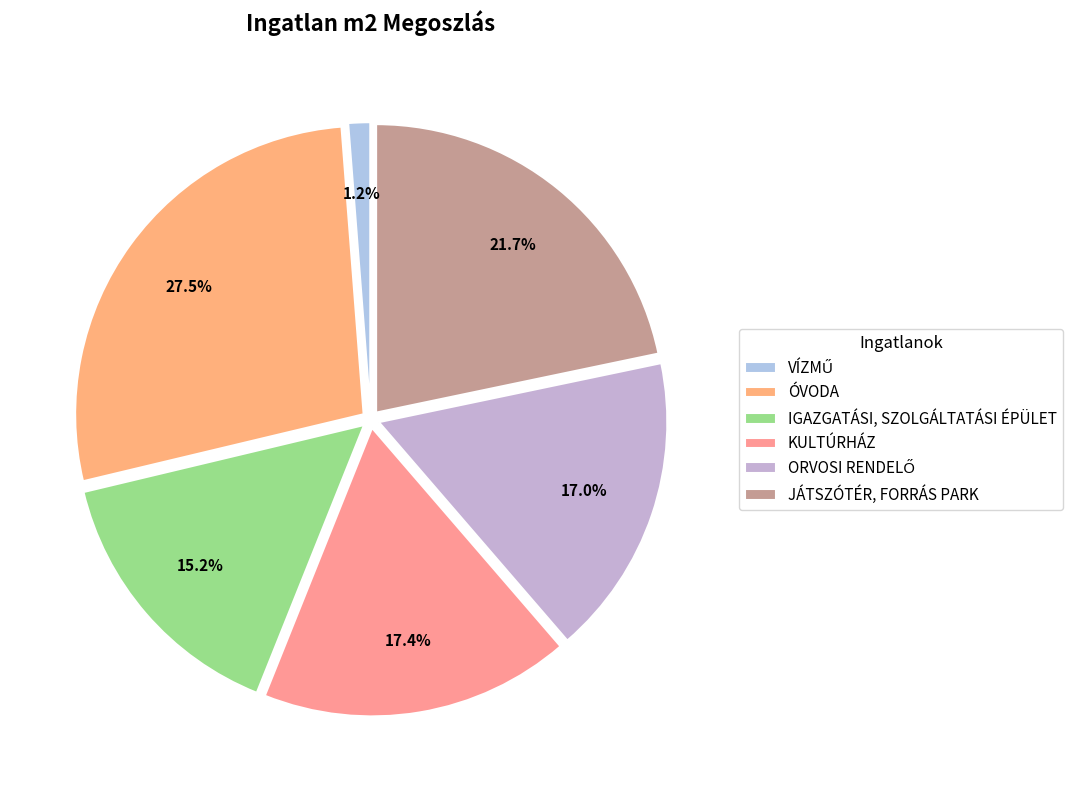

How many segments does this pie chart have?

6